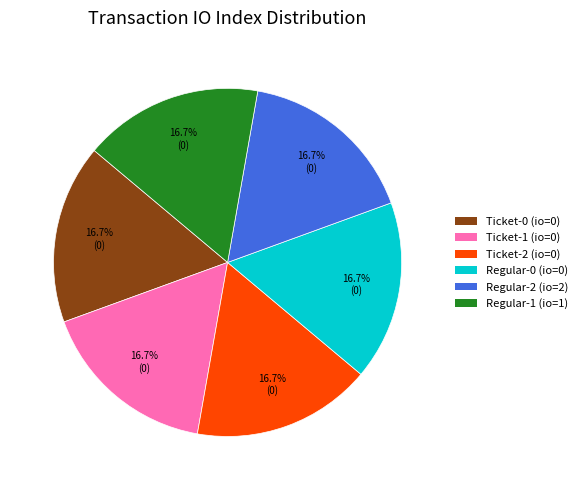

Approximately how many times larger is the value at Ticket-0 compared to Regular-2?

1.0